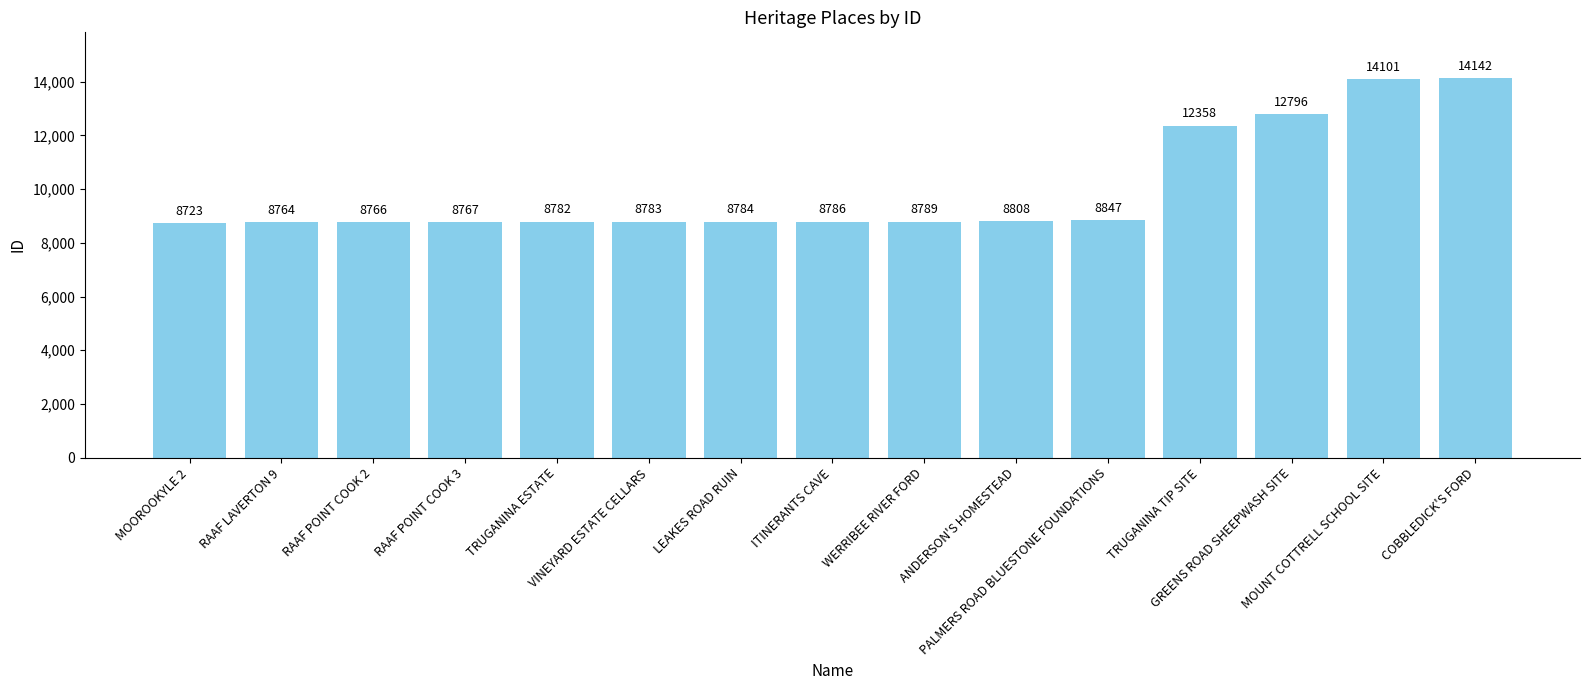

What value does the data have at LEAKES ROAD RUIN?

8784